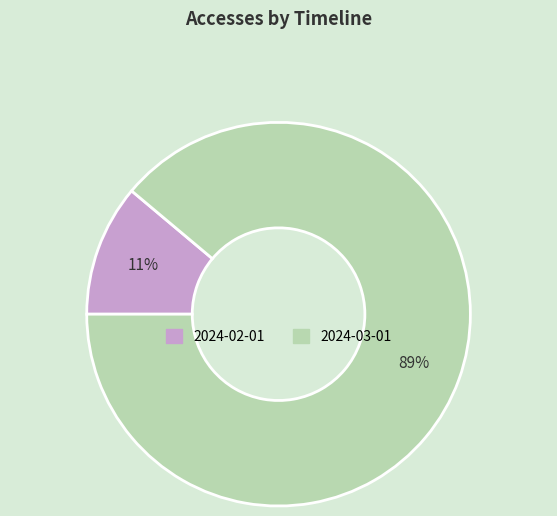

Which category has the biggest portion of the pie?

2024-03-01